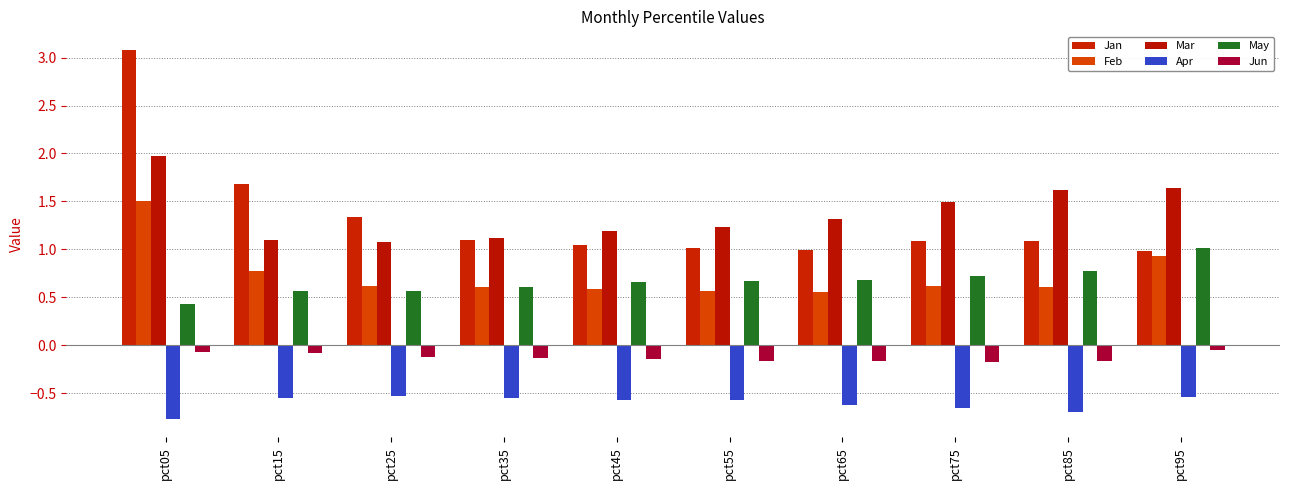

Which has a higher value, pct15 or pct95?

pct15